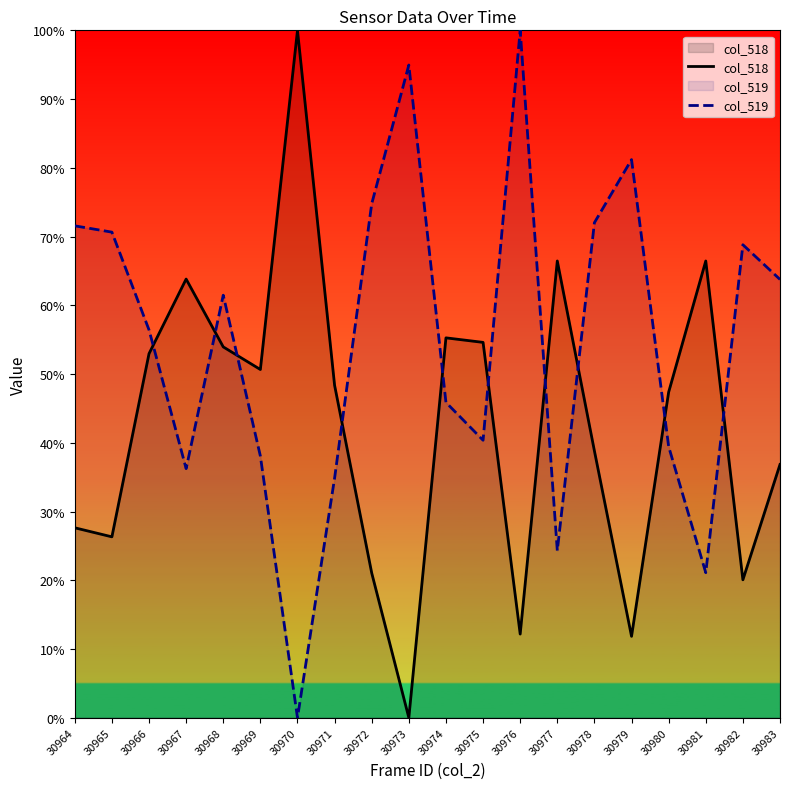

How many values in col_519 are above zero?

19